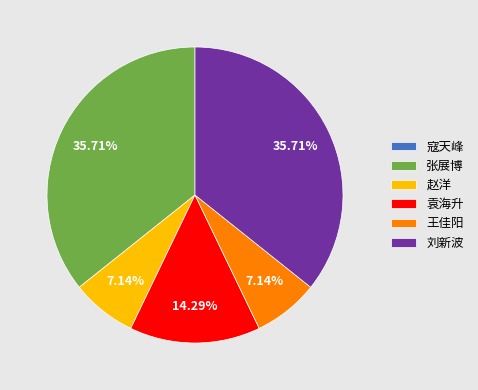

What is the ratio of the value at 袁海升 to the value at 刘新波?

0.4